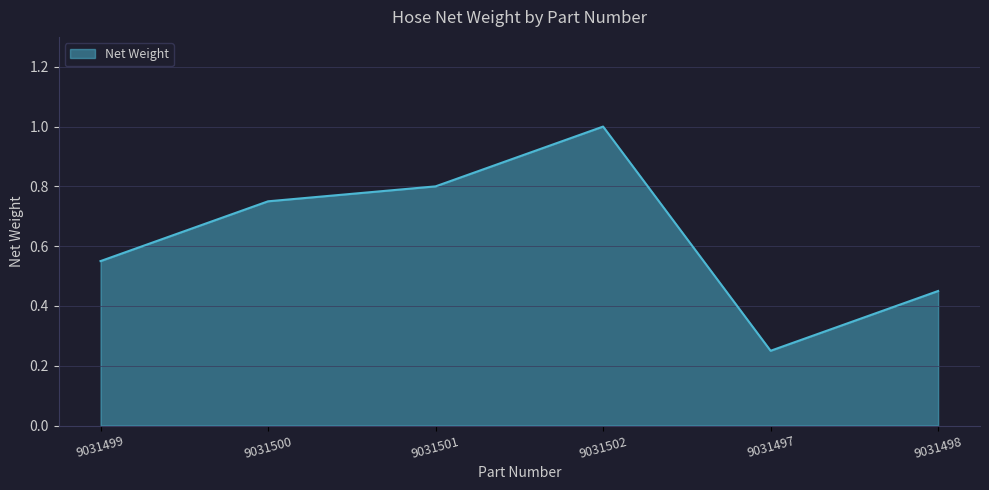

Count the values in the range 0 to 1.

6